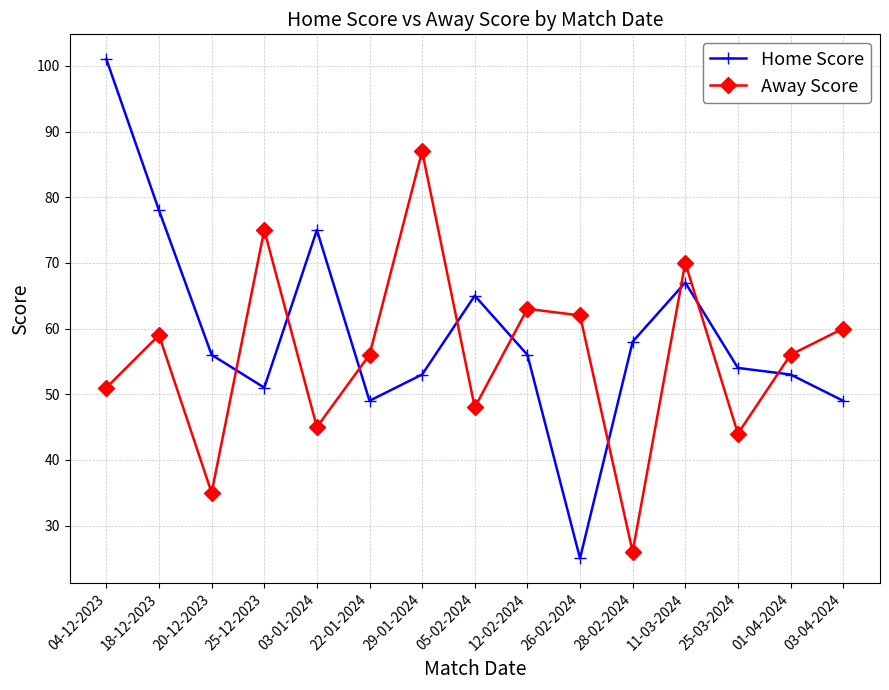

In Home Score, how many points are higher than both neighbors (excluding endpoints)?

3